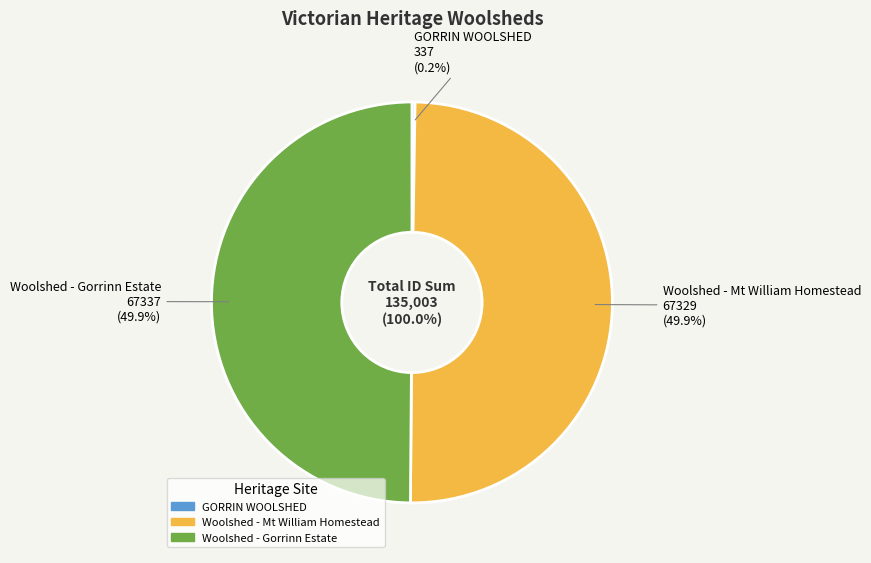

Is there a majority slice in this chart?

No